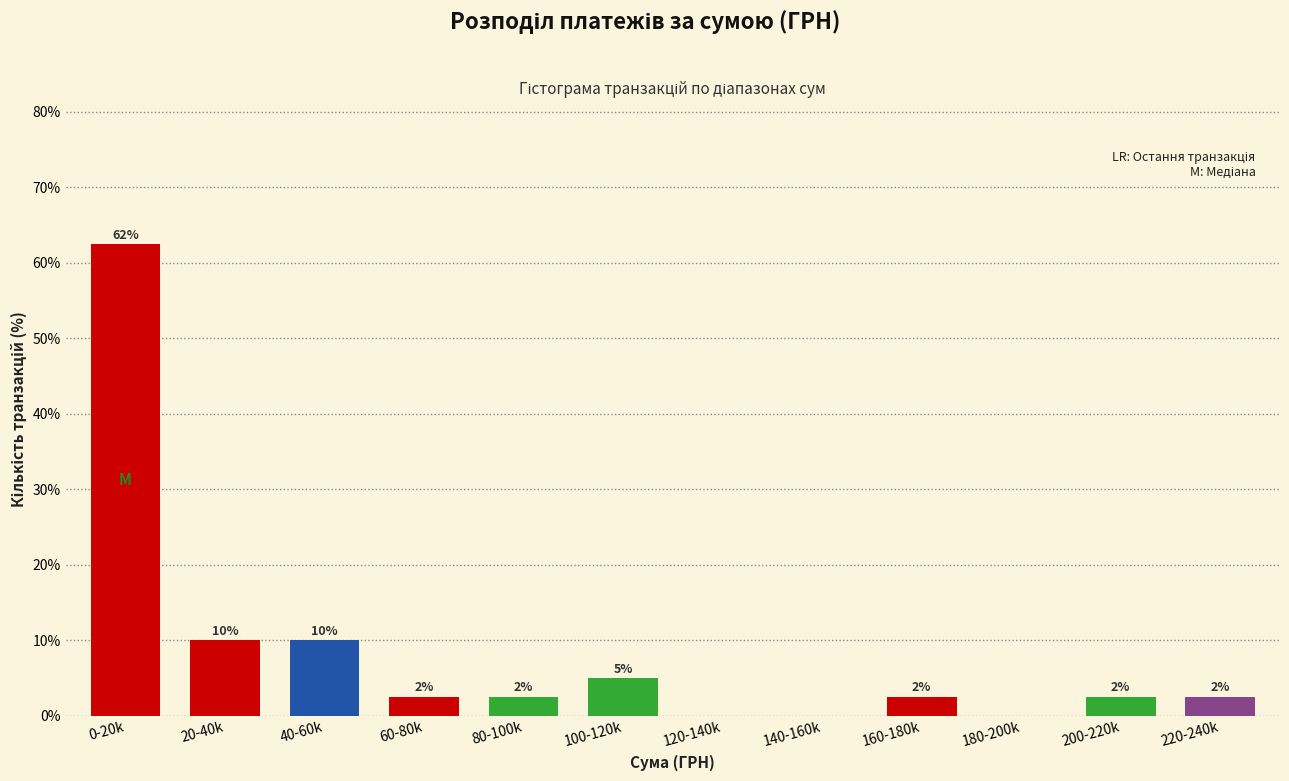

Are the bars horizontal?

No